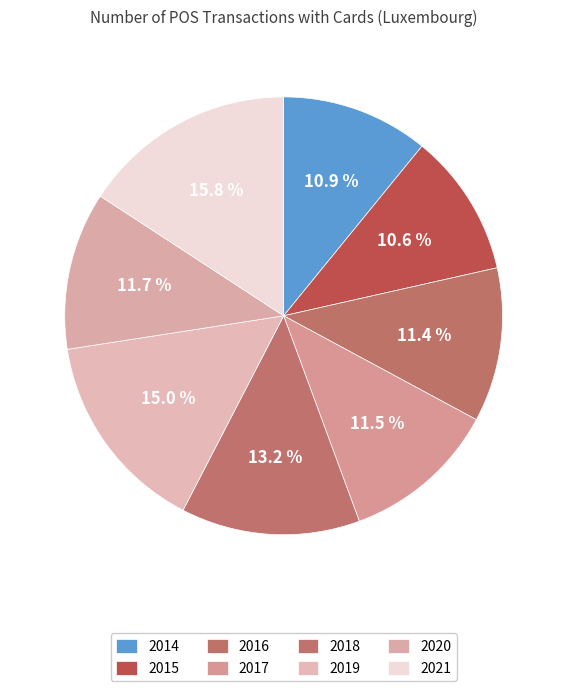

What percentage is NOT represented by 2019?

85.0%